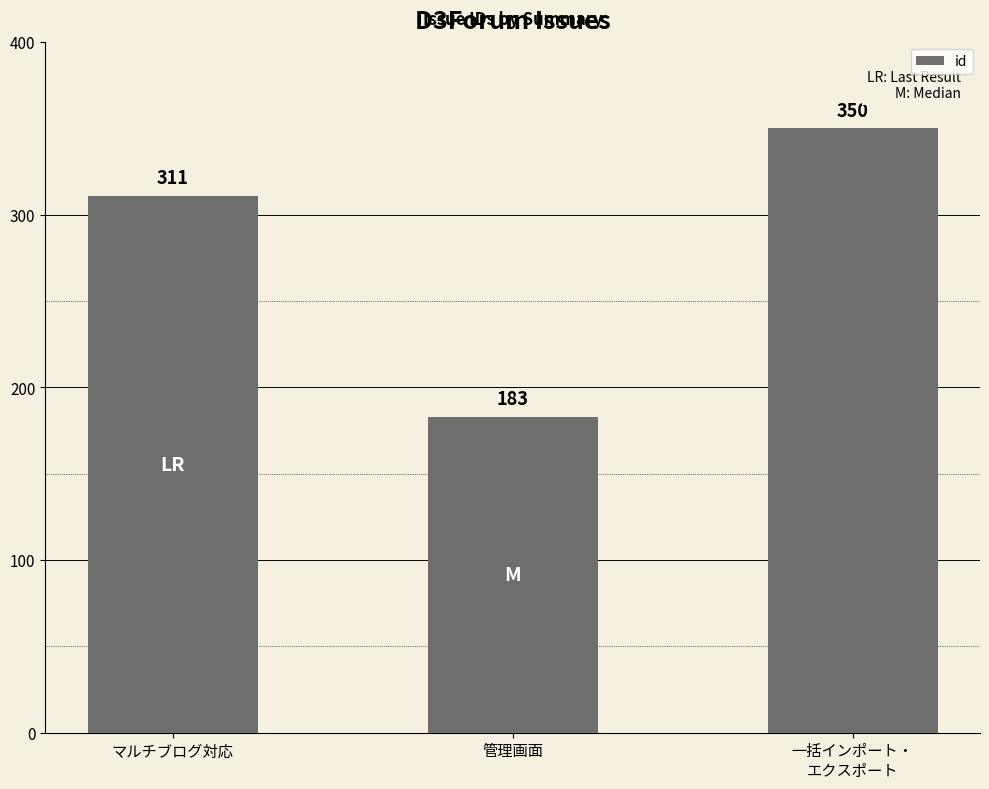

Rank the categories by value from lowest to highest.

管理画面, マルチブログ対応, 一括インポート・
エクスポート